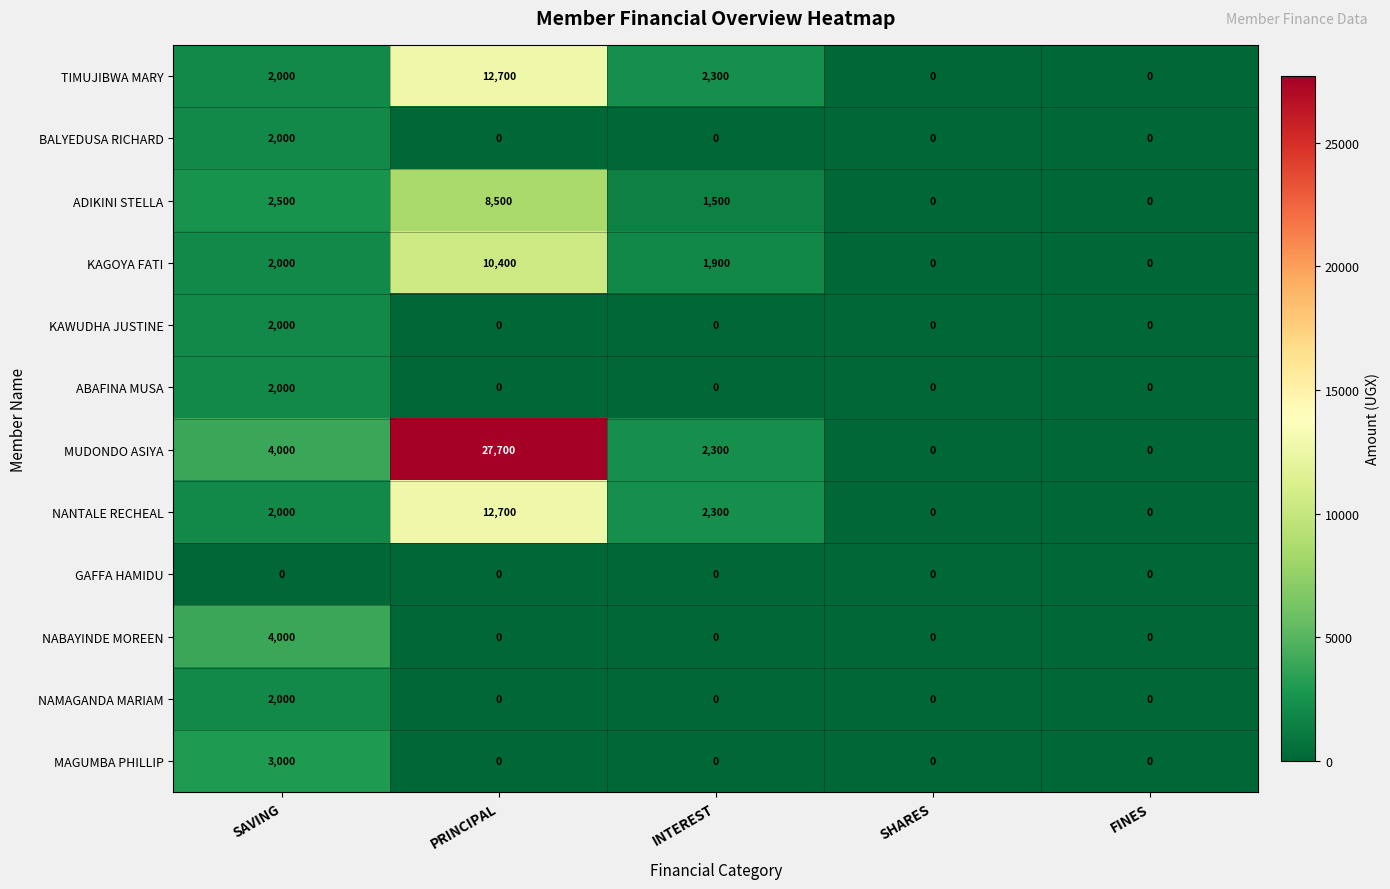

What is the difference between the highest and lowest values at PRINCIPAL?

27700